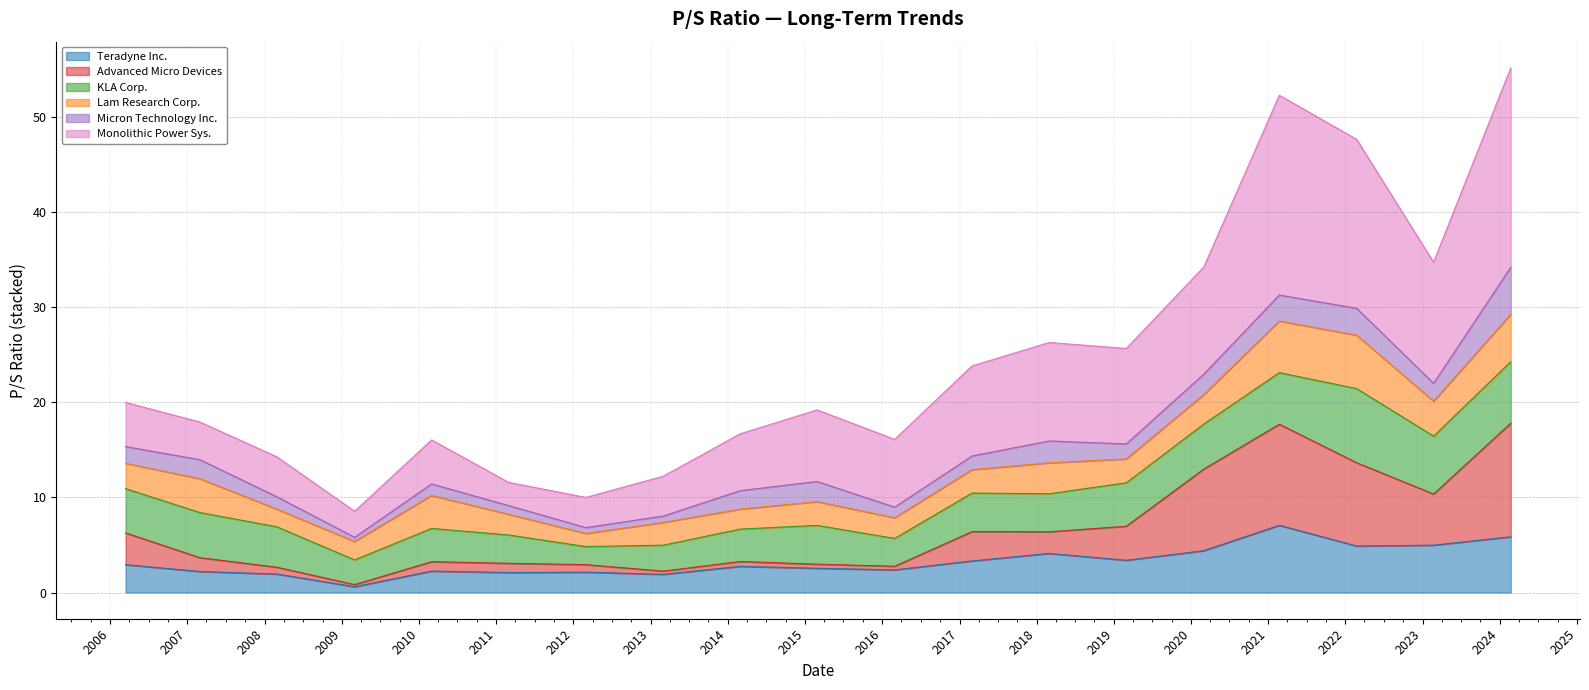

At which label is Monolithic Power Sys. closest to 31?

2020-03-02